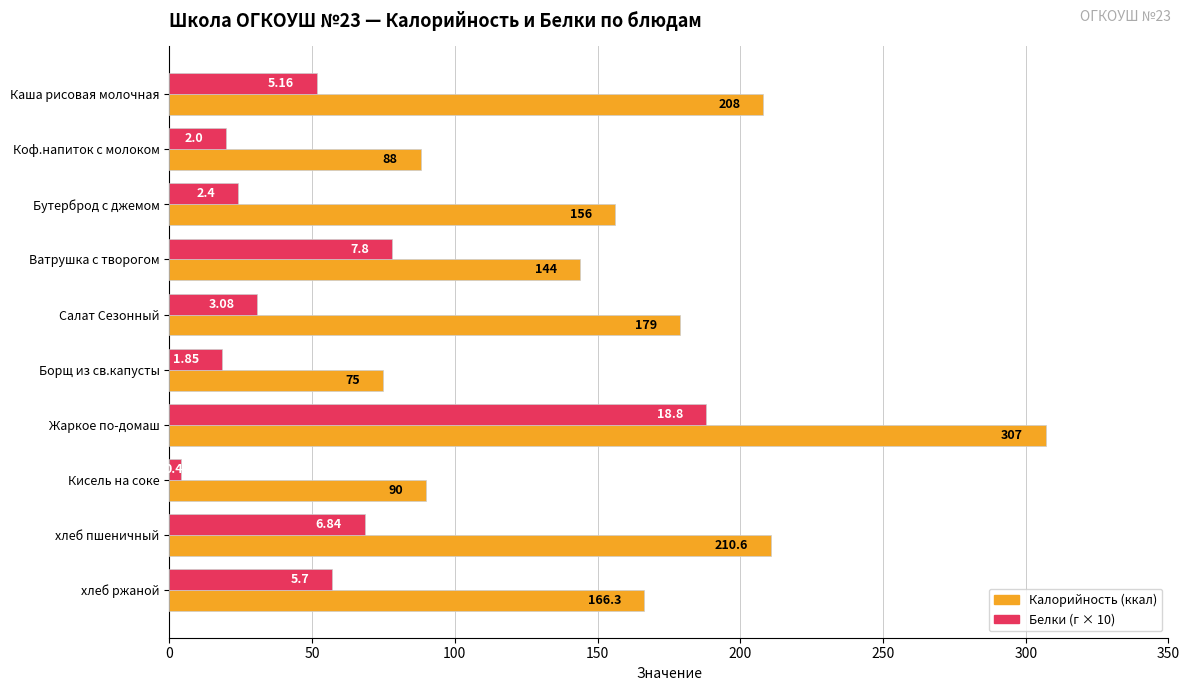

Which label corresponds to the smallest value in the chart?

Кисель на соке